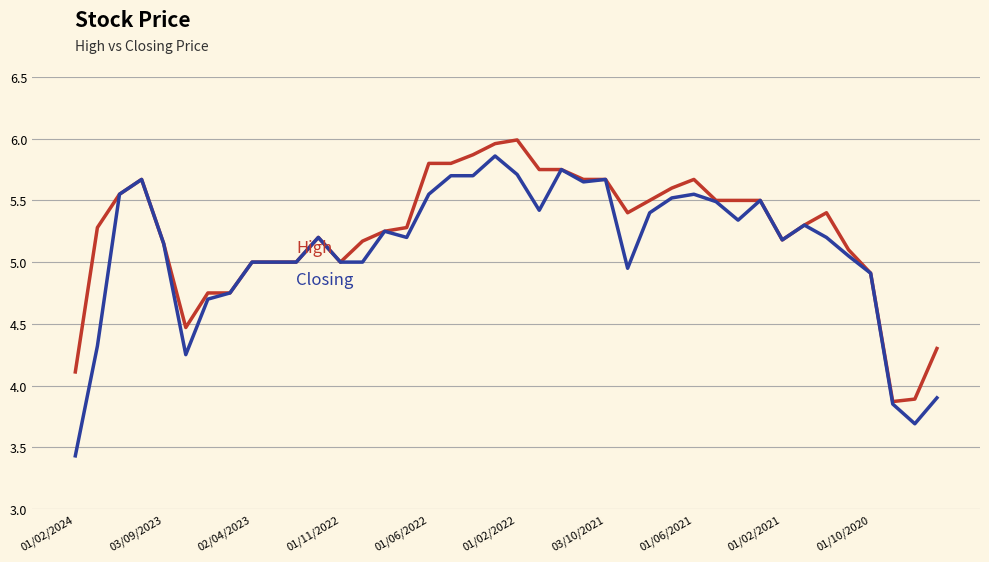

What is the minimum value shown in the chart?

3.4